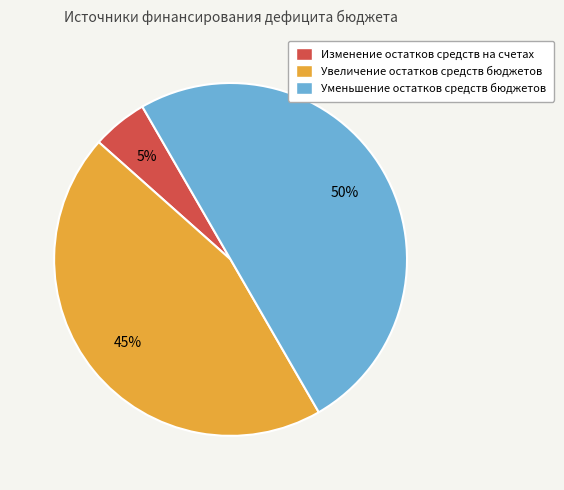

Which slice is the smallest?

Изменение остатков средств на счетах